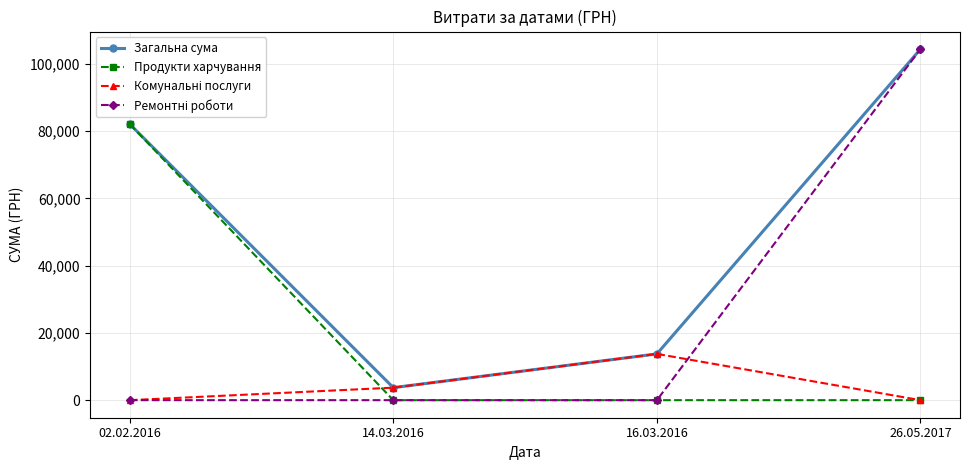

How many lines are shown in the chart?

4